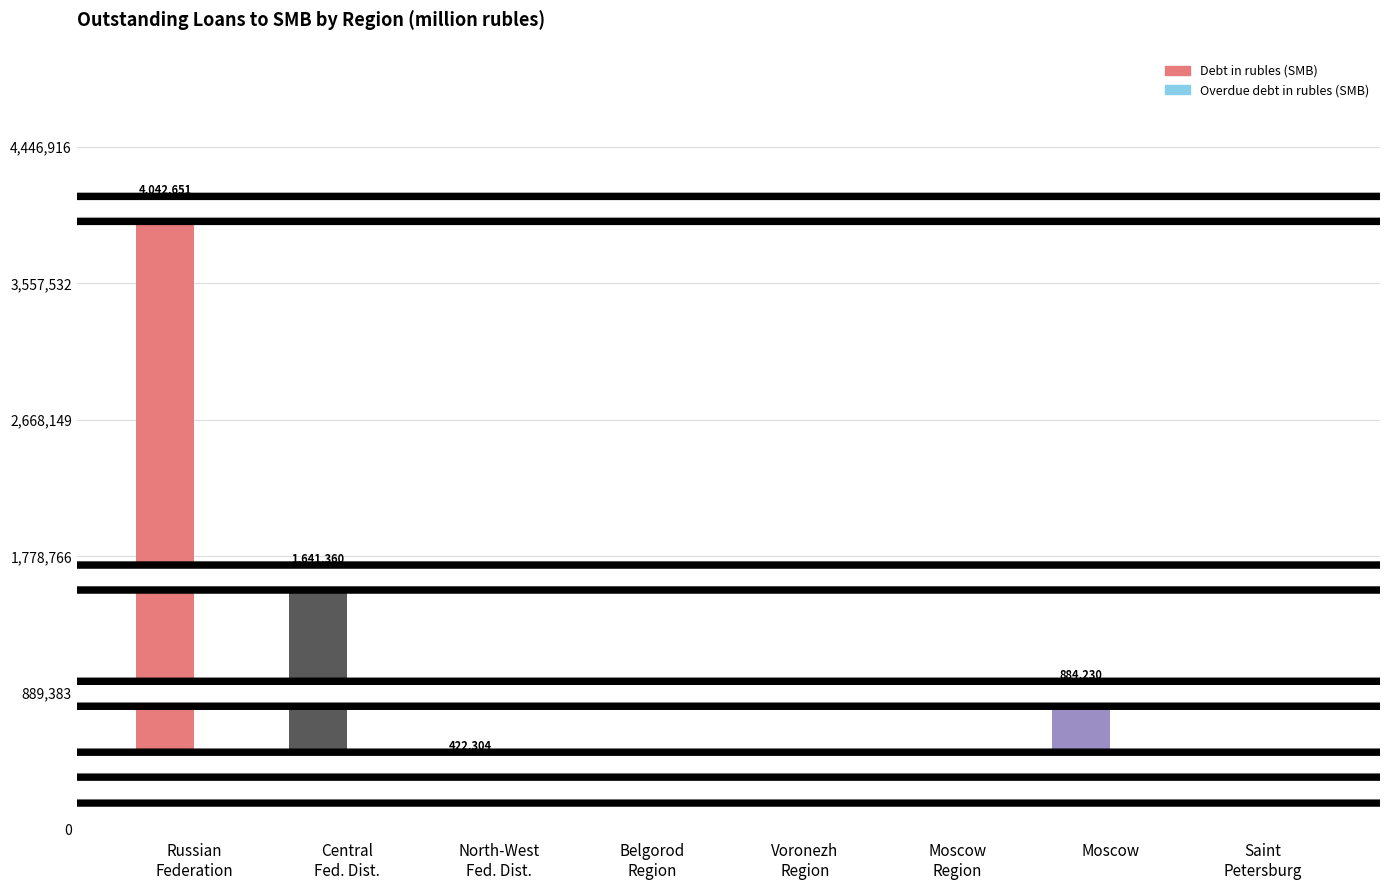

True or false: Debt in rubles (SMB) has a value of 422304 at North-West
Fed. Dist..

True